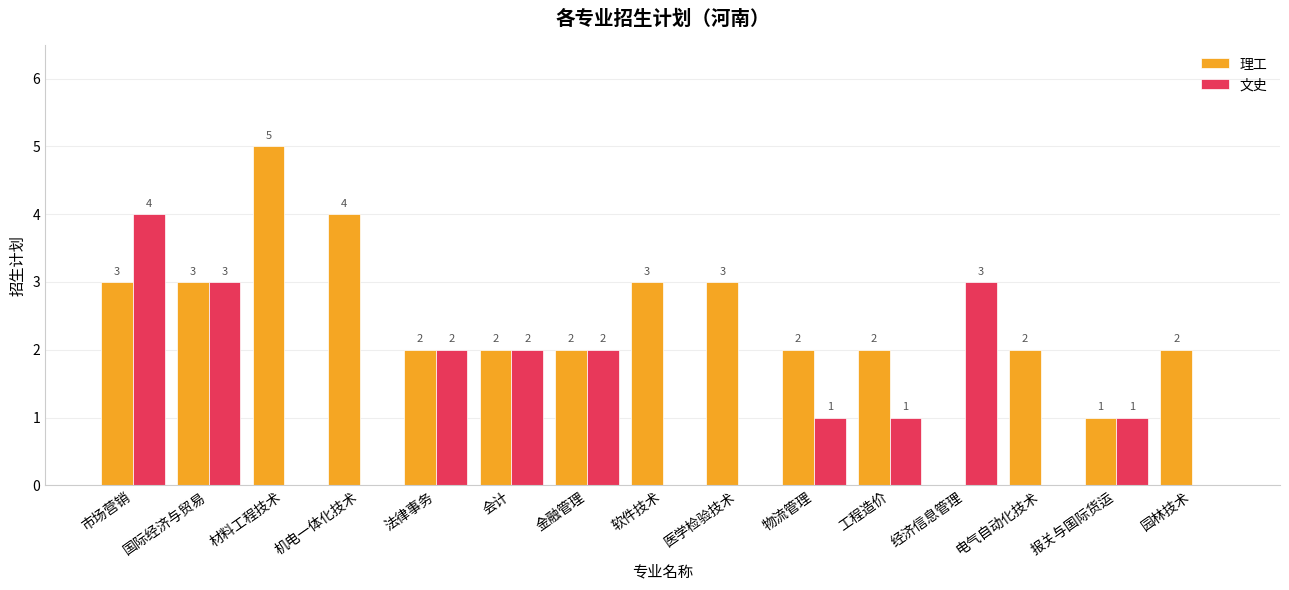

Between 材料工程技术 and 机电一体化技术, which series saw the biggest shift?

理工